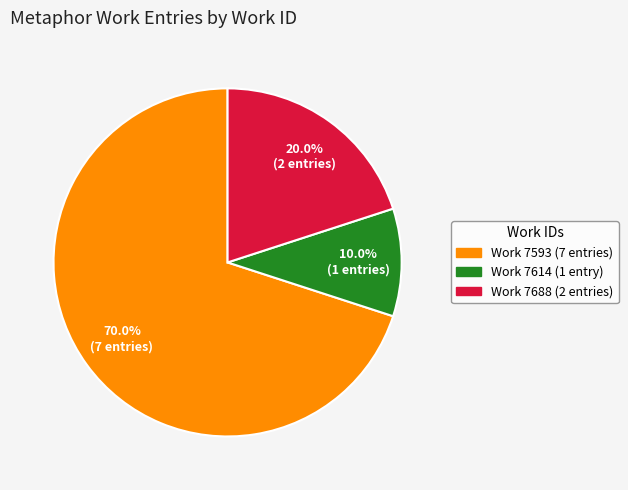

Is there a majority slice in this chart?

Yes